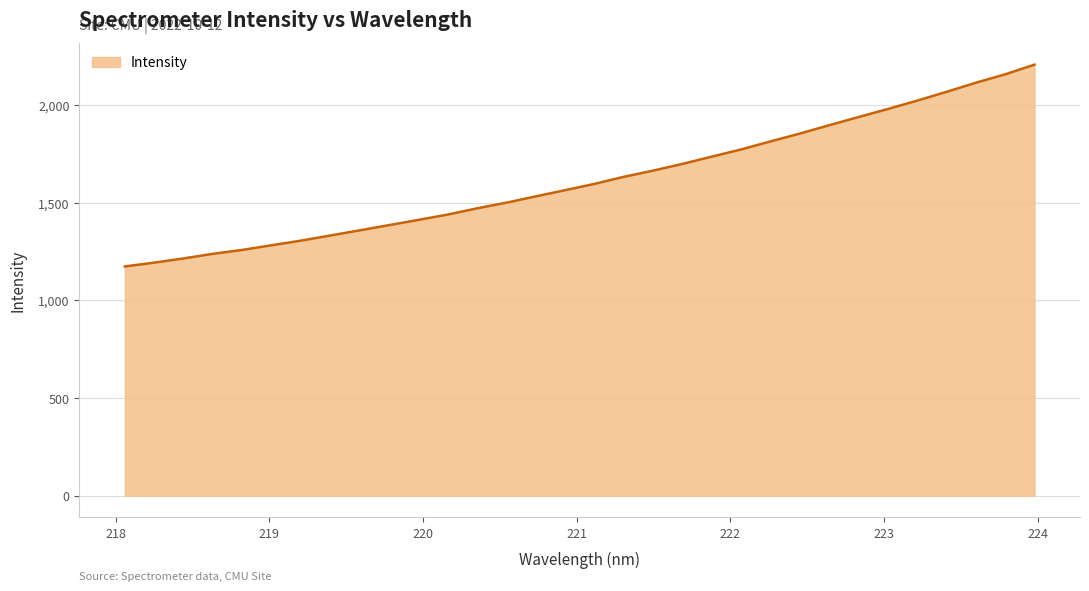

What is the difference between the maximum and minimum values?

1032.6